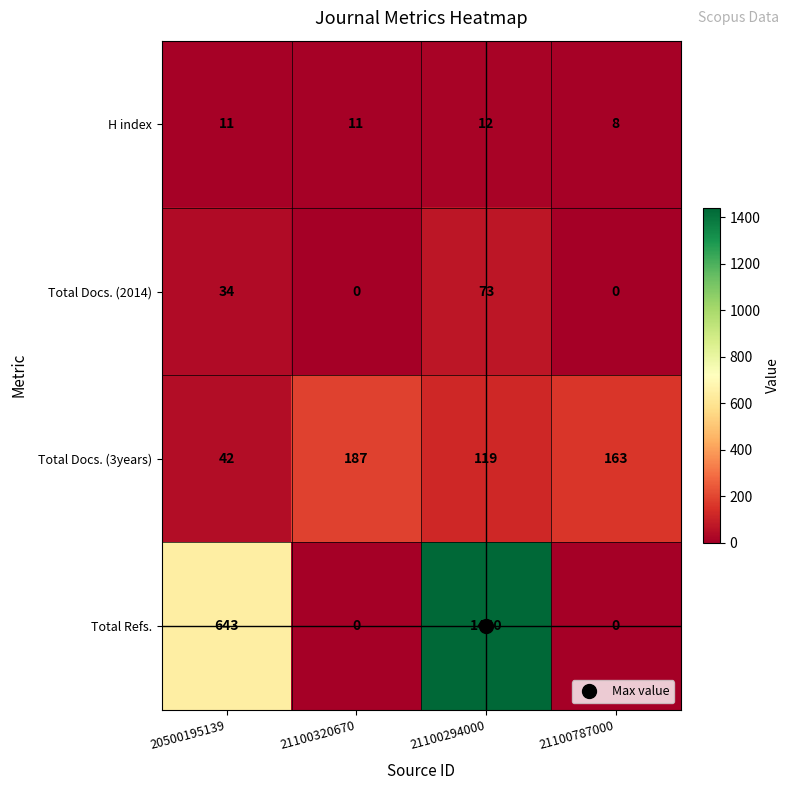

The value of H index at 21100787000 is 8. True or false?

True